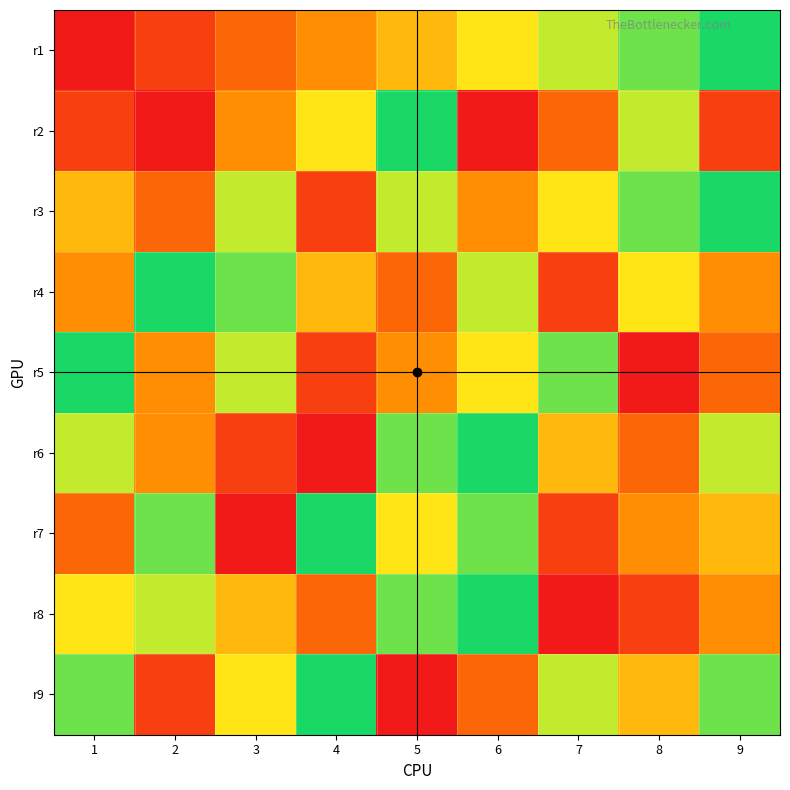

Rank the series by their maximum value, from highest to lowest.

r1, r2, r3, r4, r5, r6, r7, r8, r9